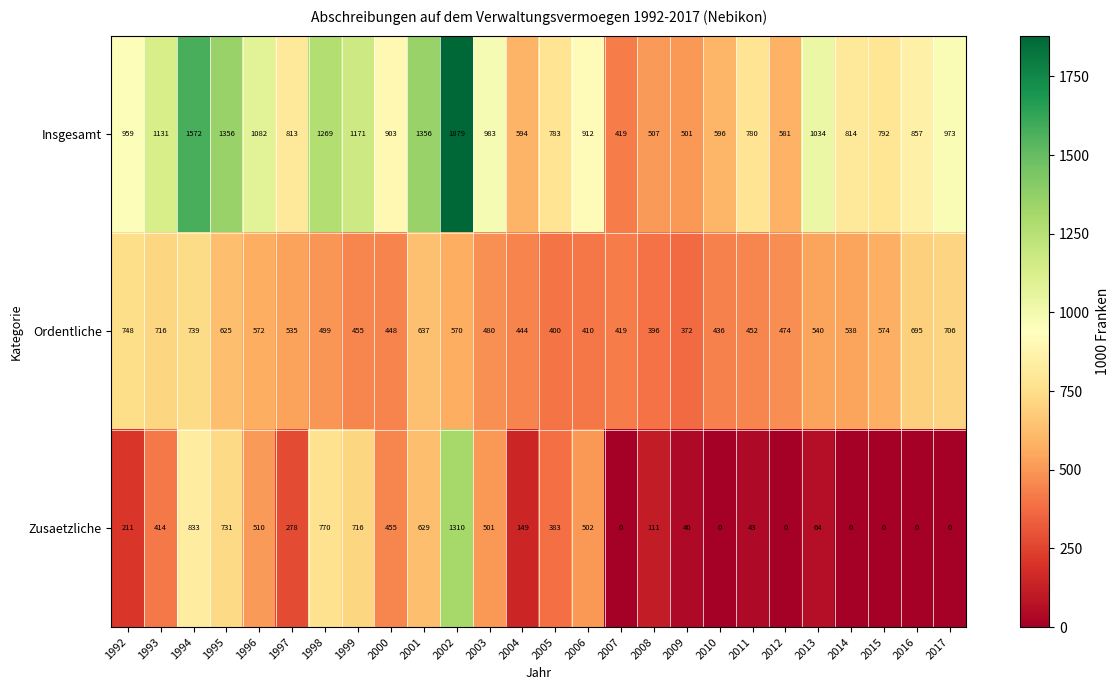

The Ordentliche series shows 474 at 2012. True or false?

True